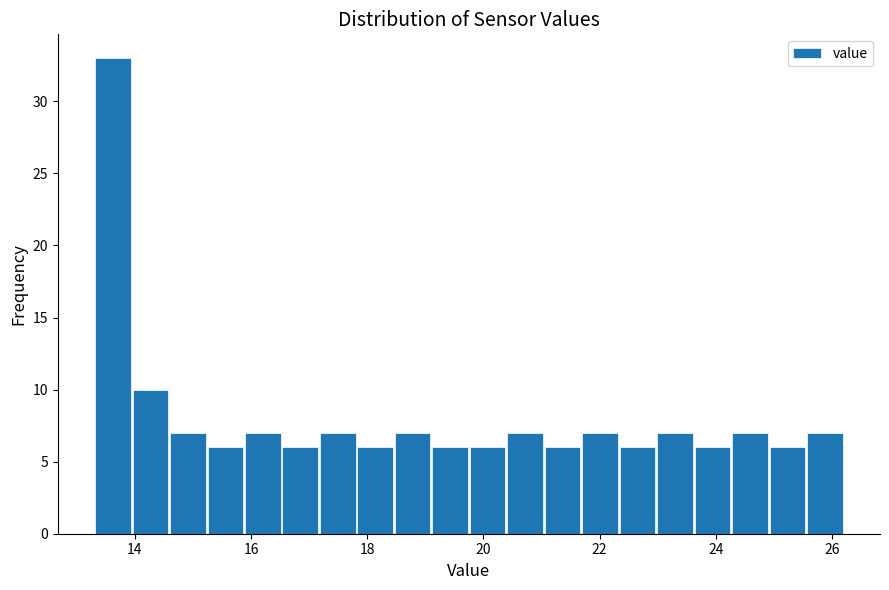

Read against the x-axis, roughly where is the centre of the tallest bar?

13.6